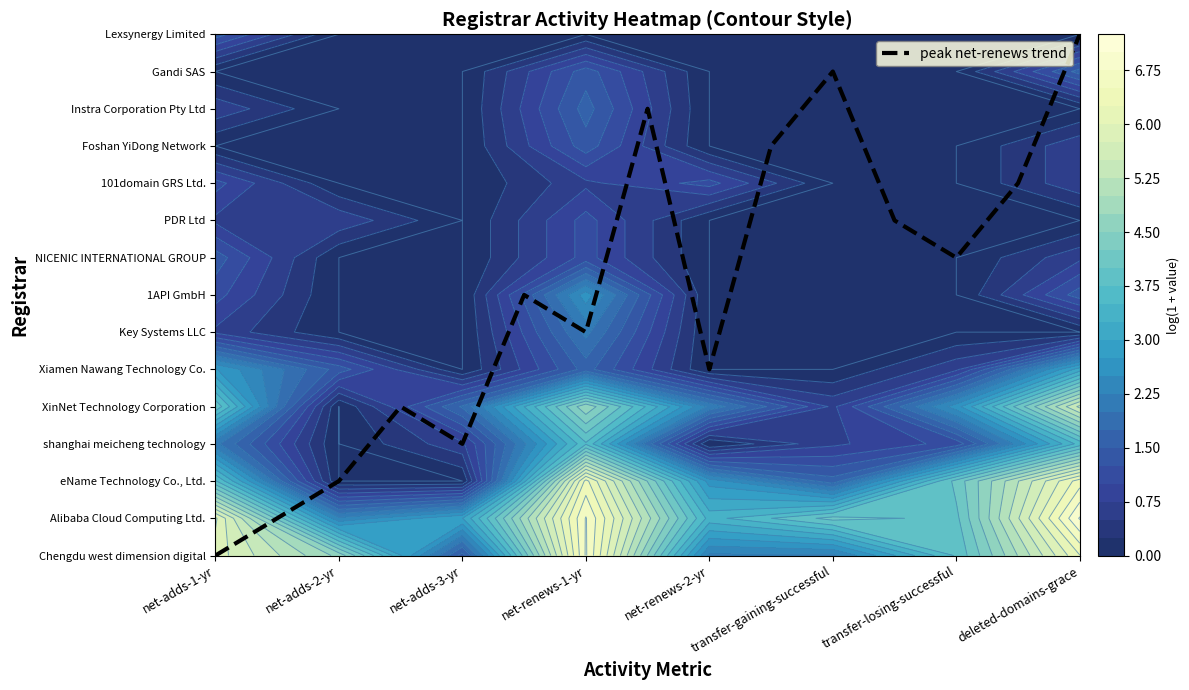

How many positive values are there?

14